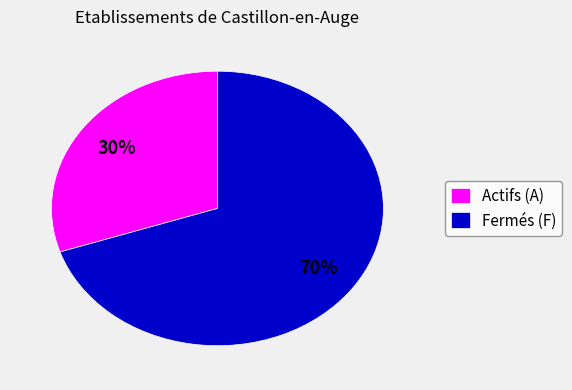

To the nearest percent, what portion does Fermés (F) represent?

70%